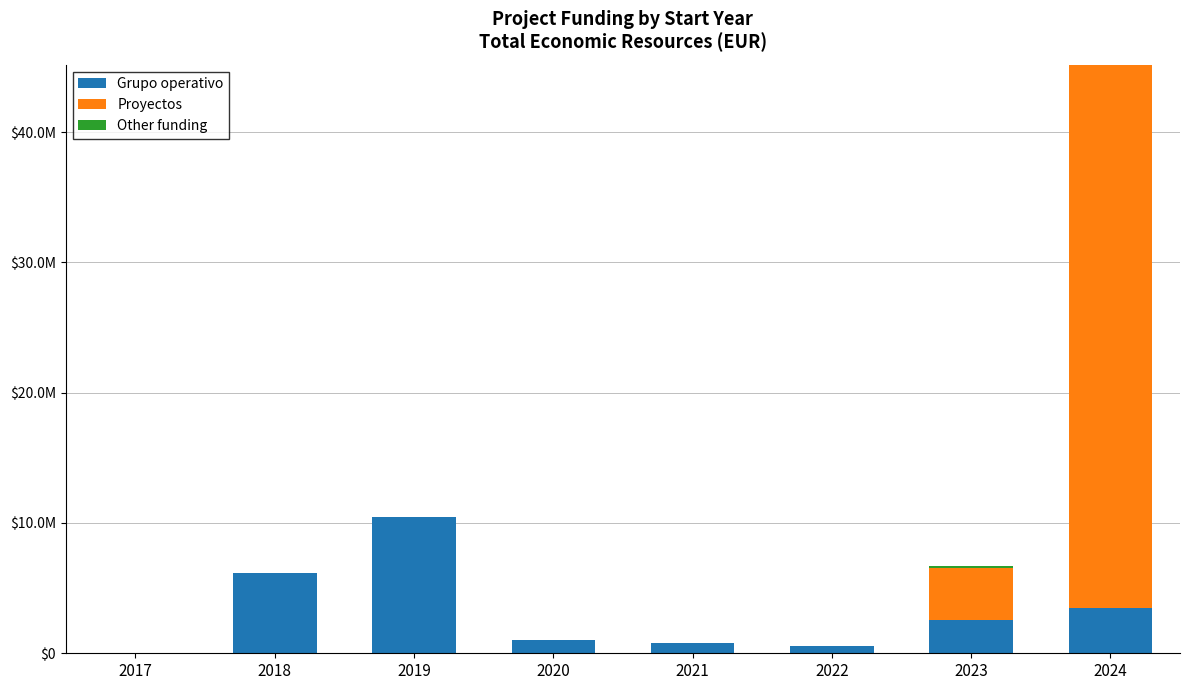

Are the bars horizontal?

No